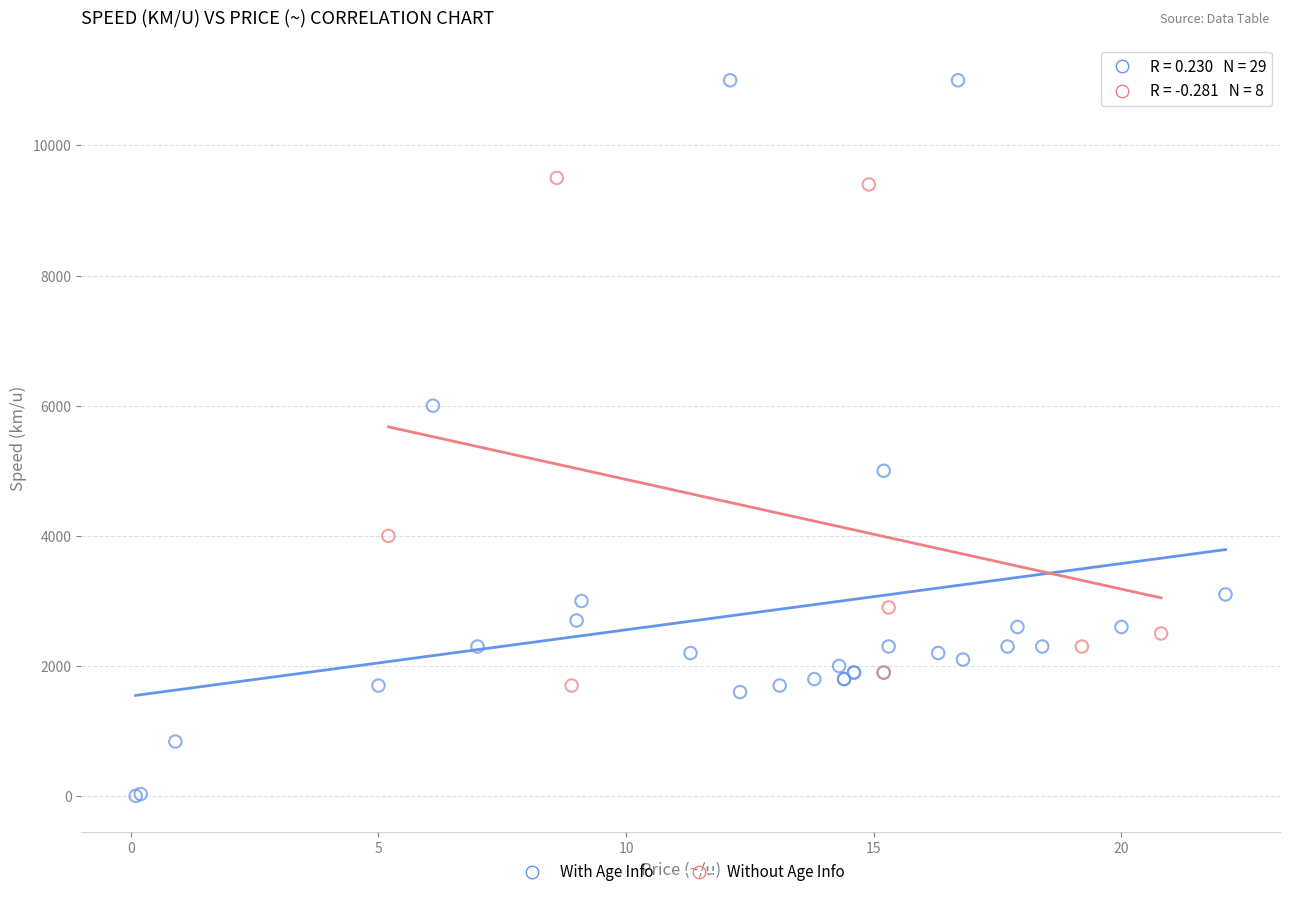

Which series contains the lowest Y value?

With Age Info